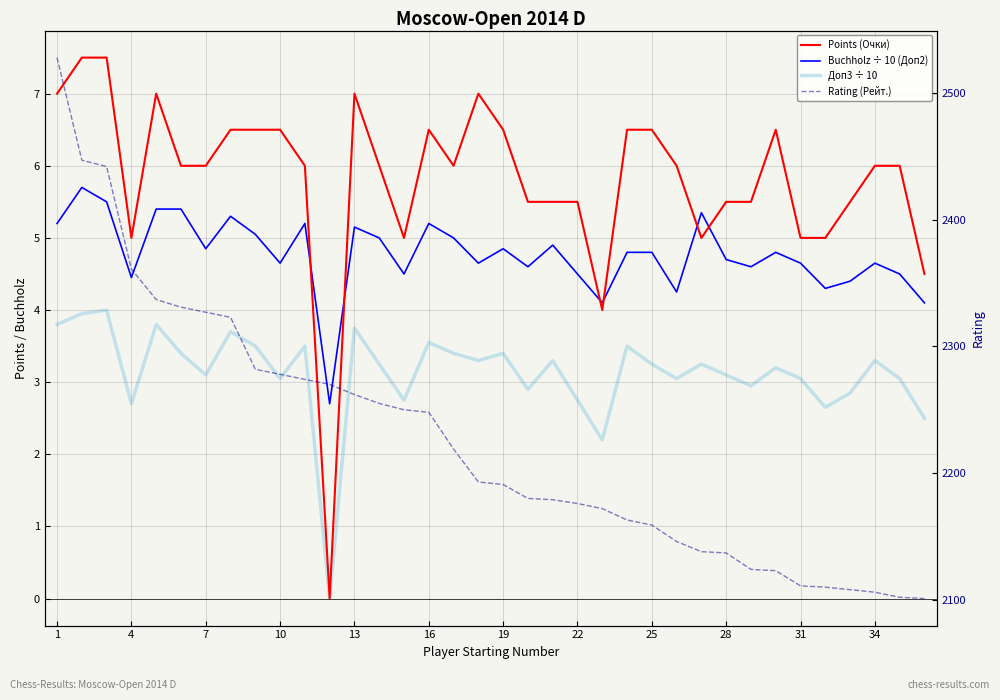

True or false: Rating (Рейт.) and Buchholz ÷ 10 (Доп2) cross at least once.

False